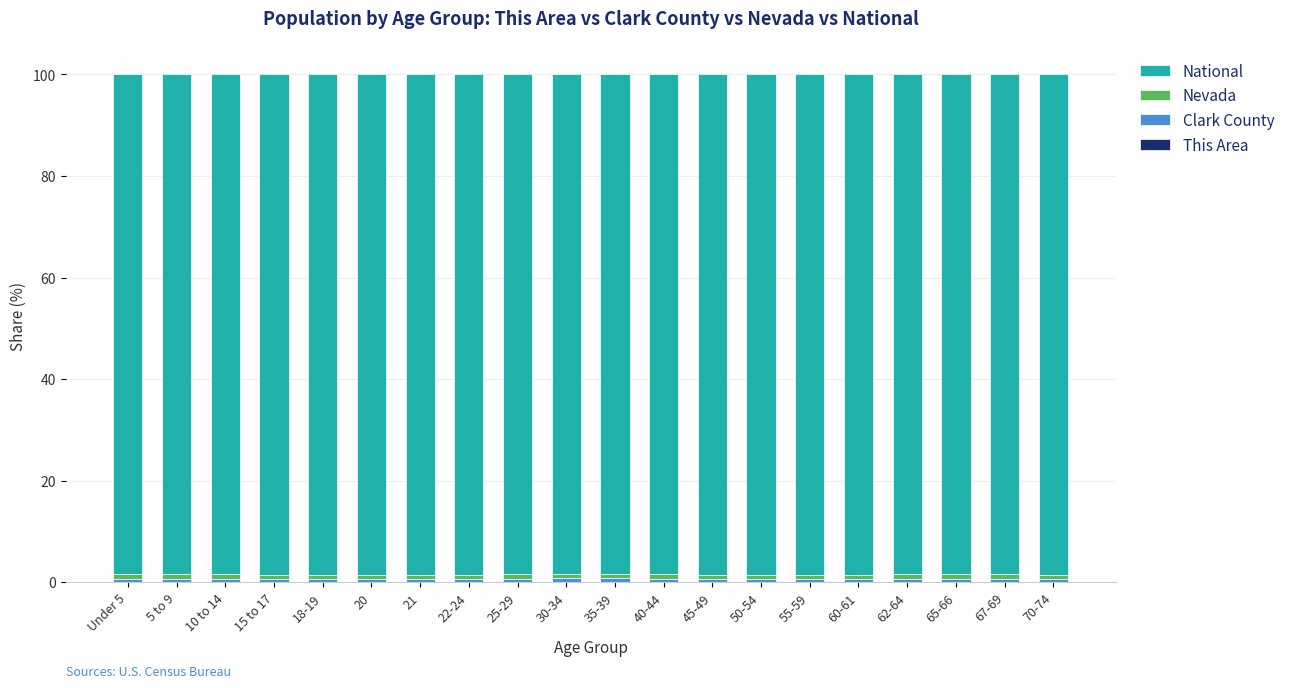

Read the Nevada value at 25-29.

0.9